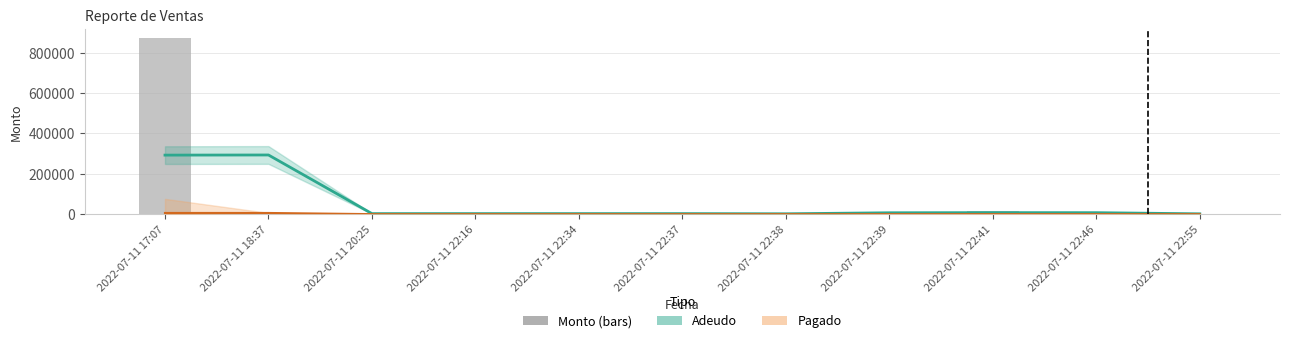

What is the difference between the second highest and second lowest values?

15644.0